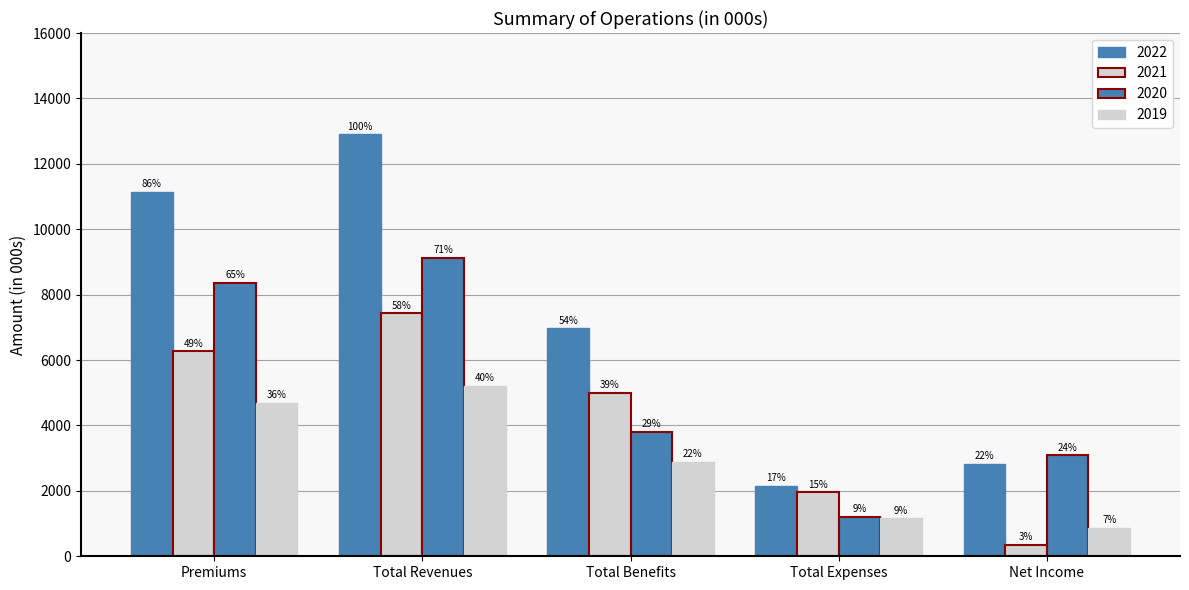

Does the chart contain stacked bars?

No